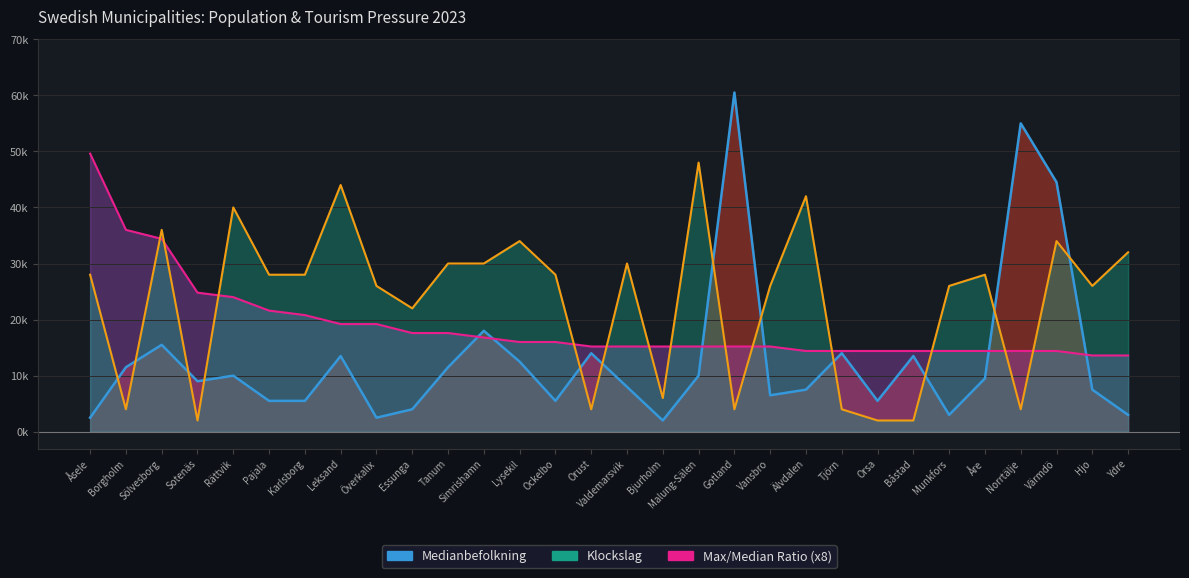

Where does the Klockslag (line) series first go above 28?

Sölvesborg